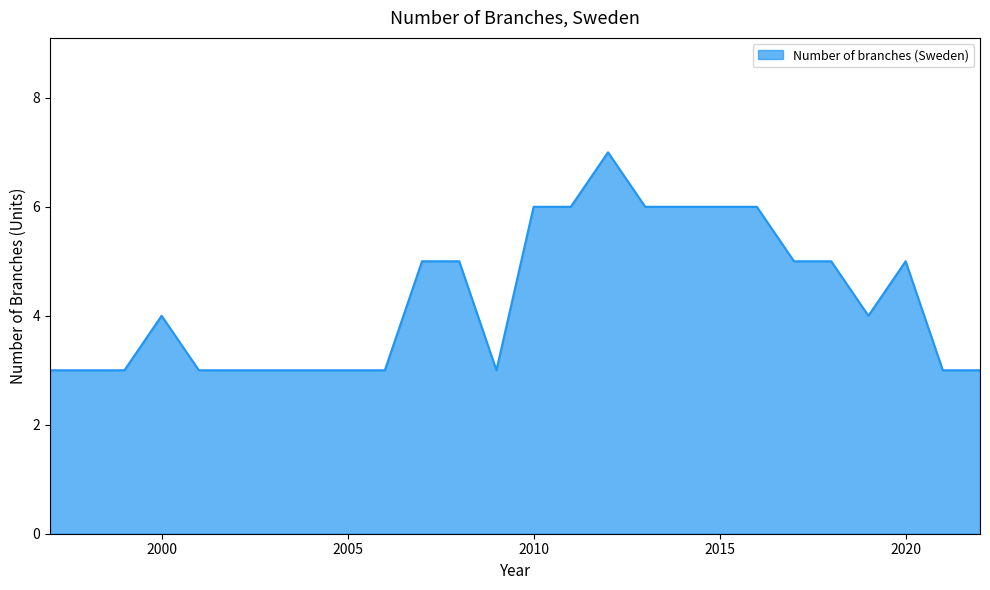

What is the difference between the maximum and minimum values?

4